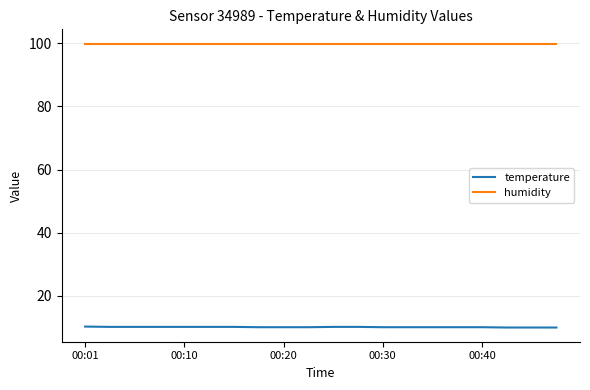

True or false: humidity and temperature cross at least once.

False